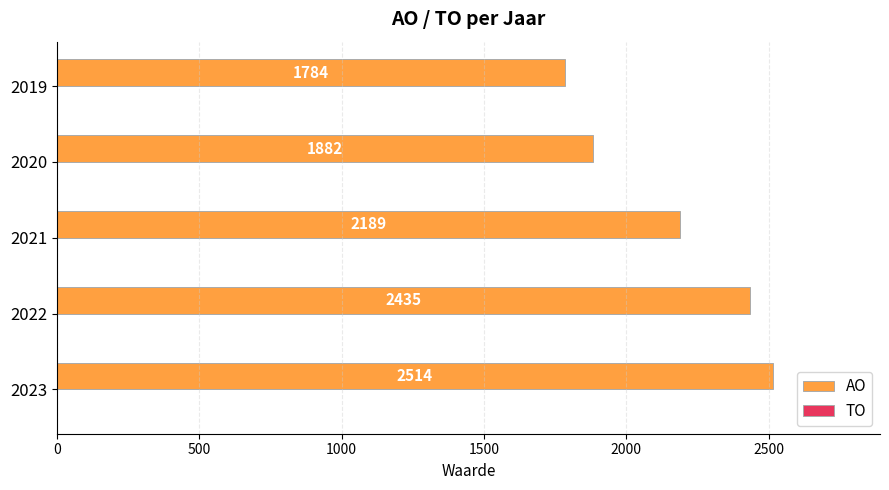

List the labels in order of value, smallest first.

2019, 2020, 2021, 2022, 2023